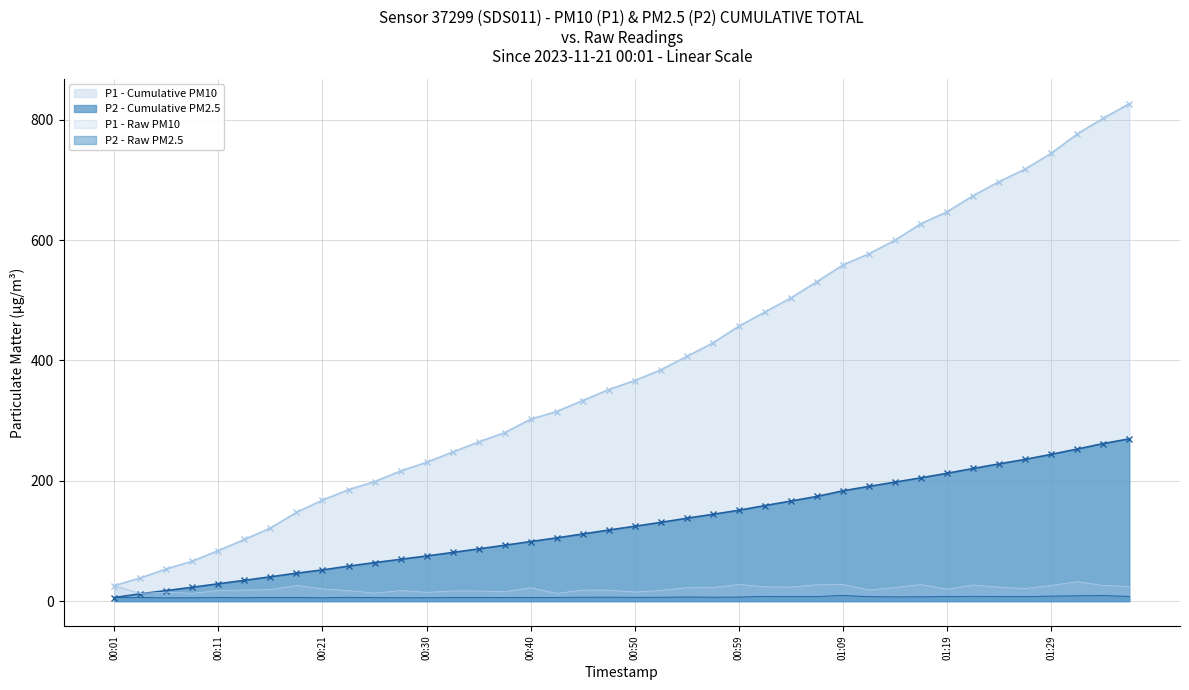

At which label does P2 first exceed 6?

2023-11-21T00:04:01